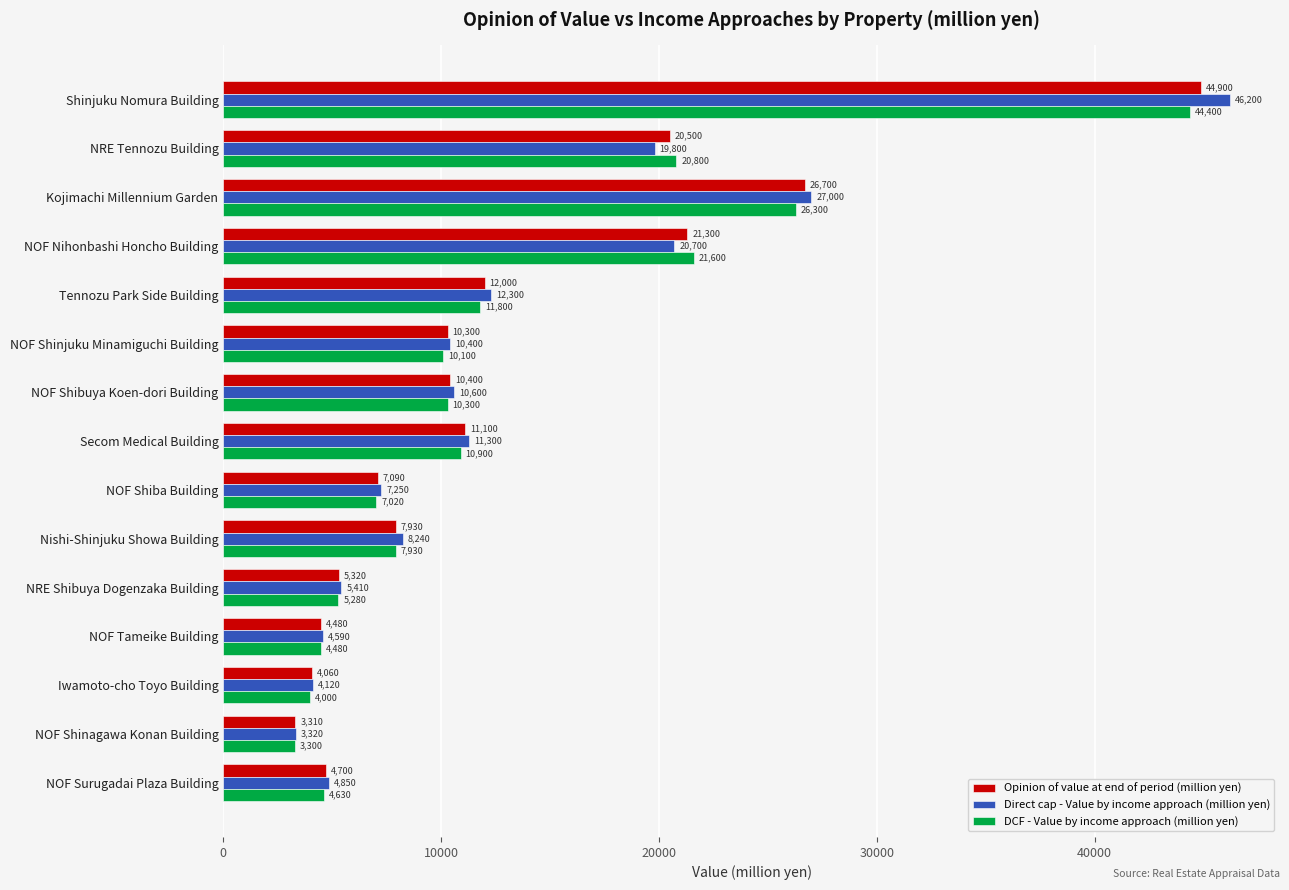

Which series has the largest total across all categories?

Direct cap - Value by income approach (million yen)